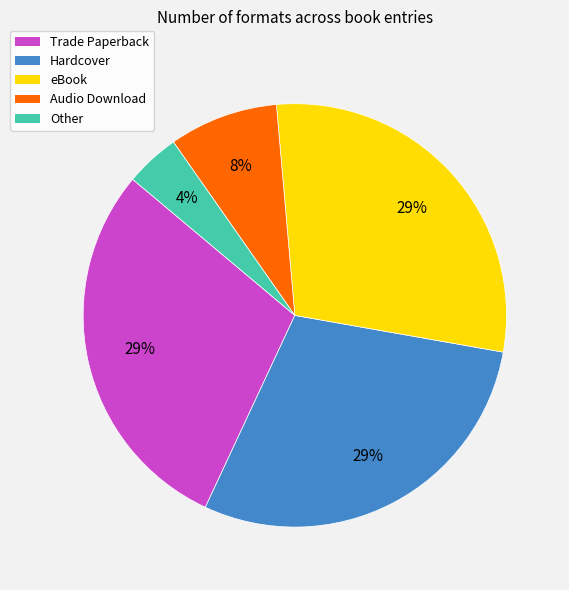

Is there any slice that represents more than half of the pie?

No